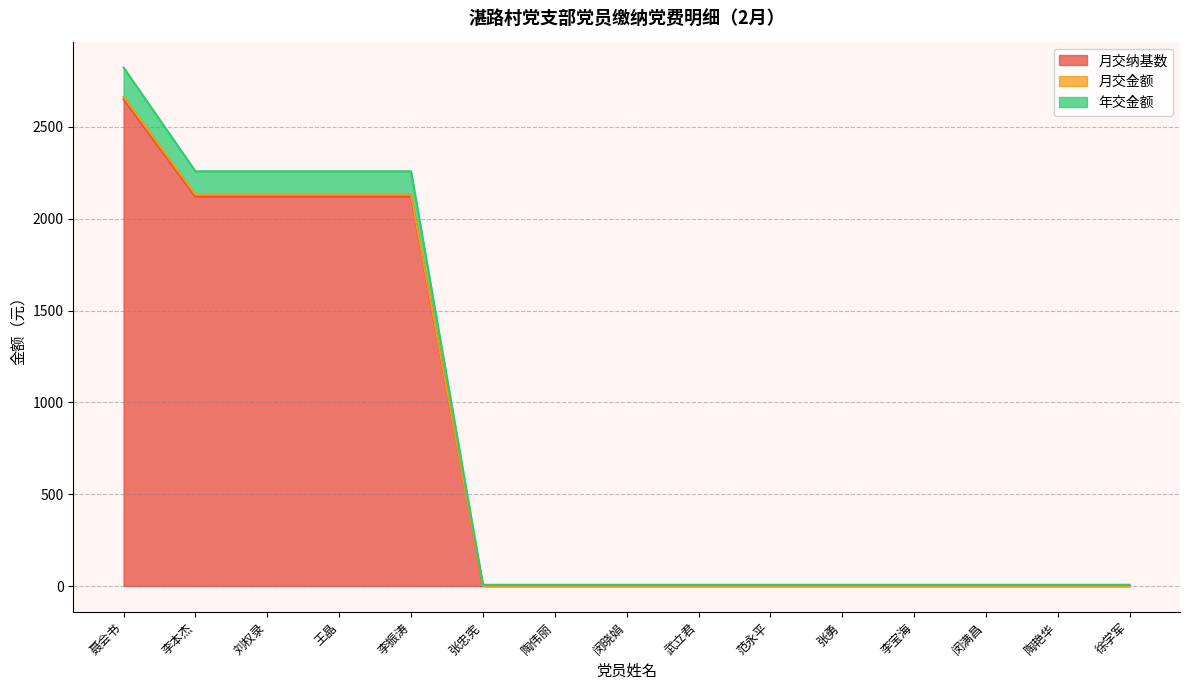

True or false: 年交金额 and 月交纳基数 intersect in this chart.

False